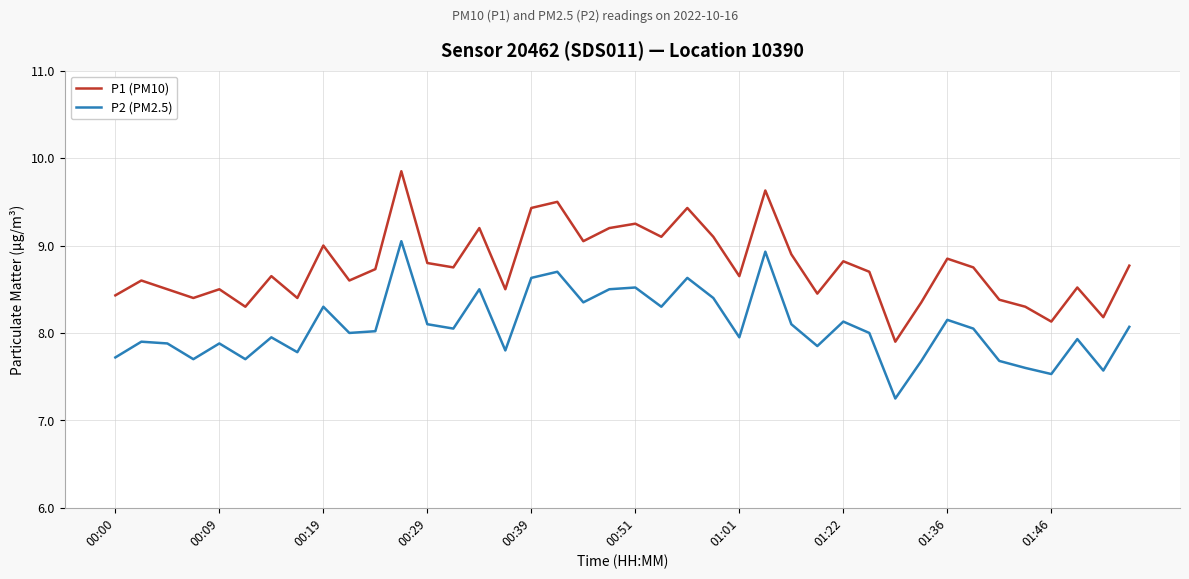

Rank the series by their maximum value, from lowest to highest.

P2 (PM2.5), P1 (PM10)